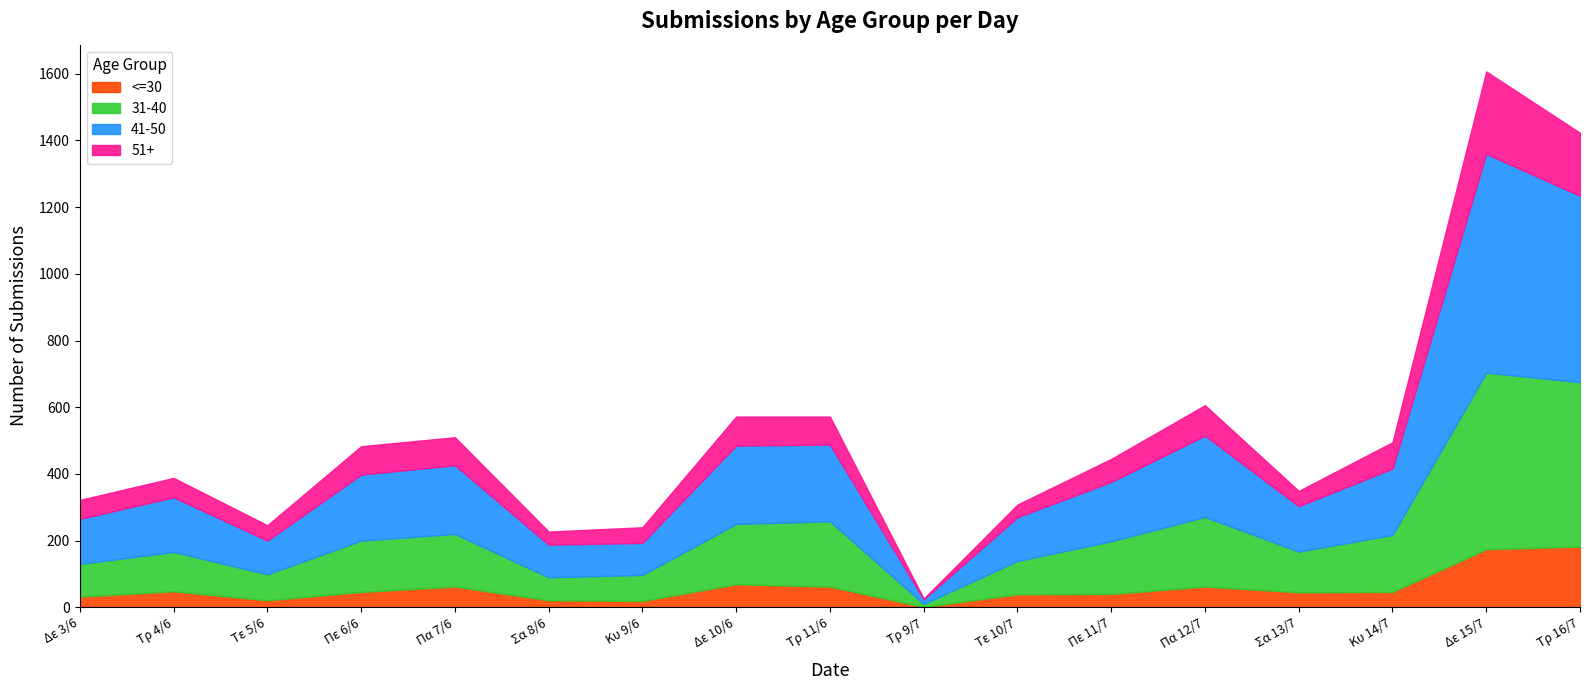

How many values in the 41-50 series exceed 178?

8